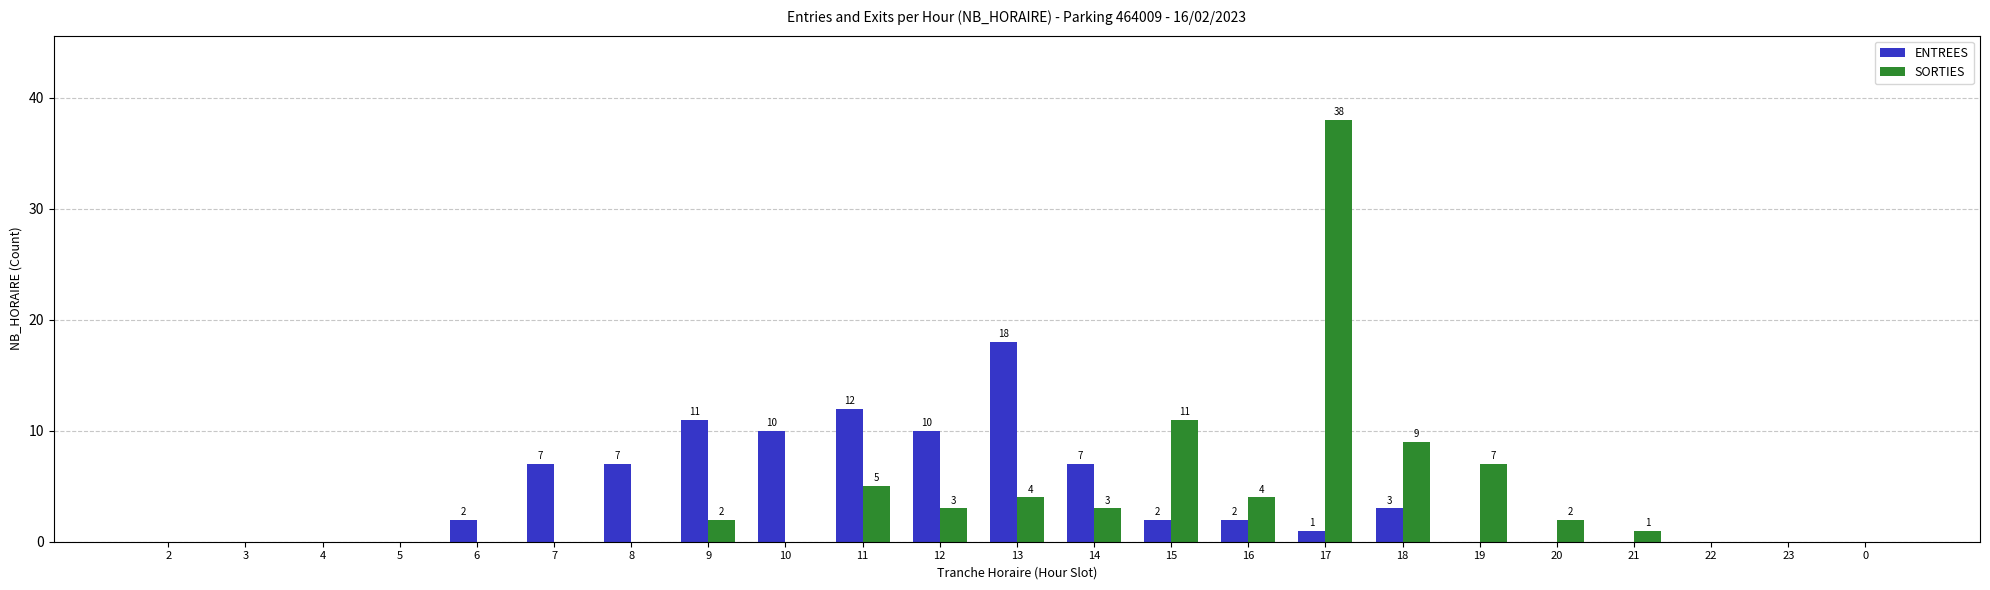

What is the difference between the ENTREES values at 10 and 9?

1